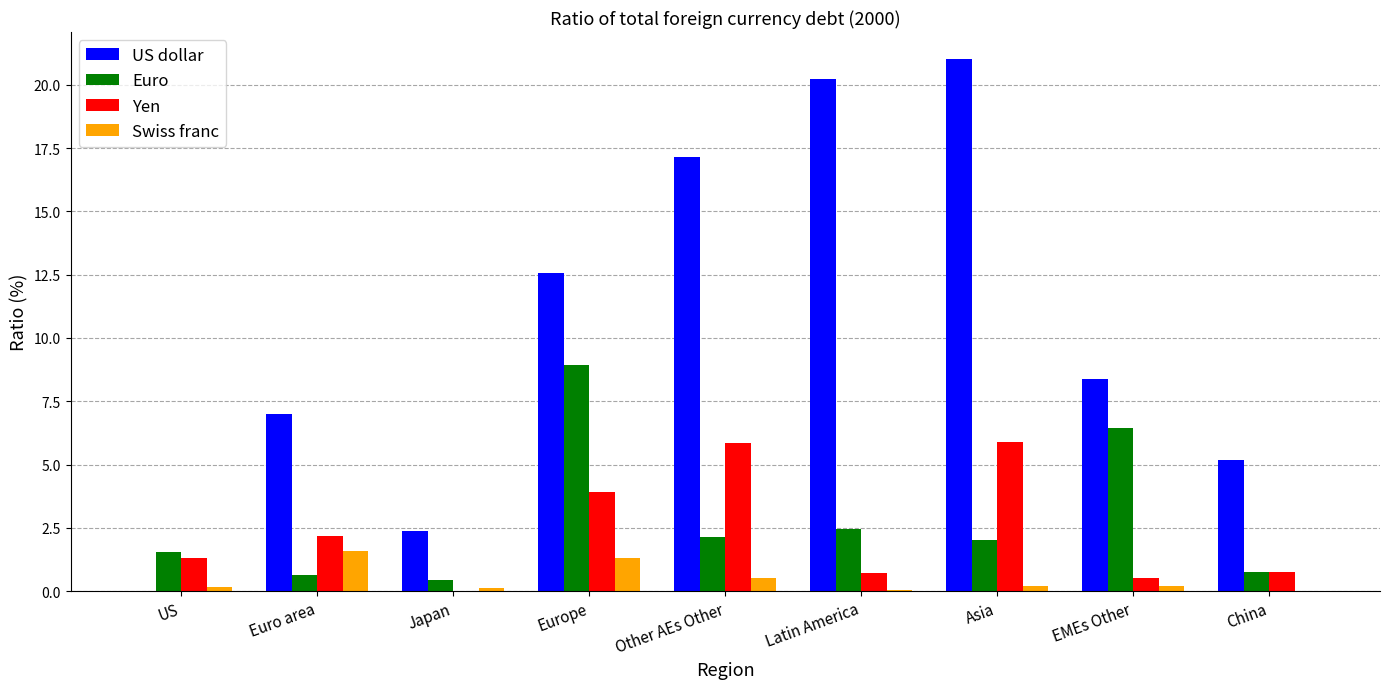

The value of Yen at US is 1.3. True or false?

True